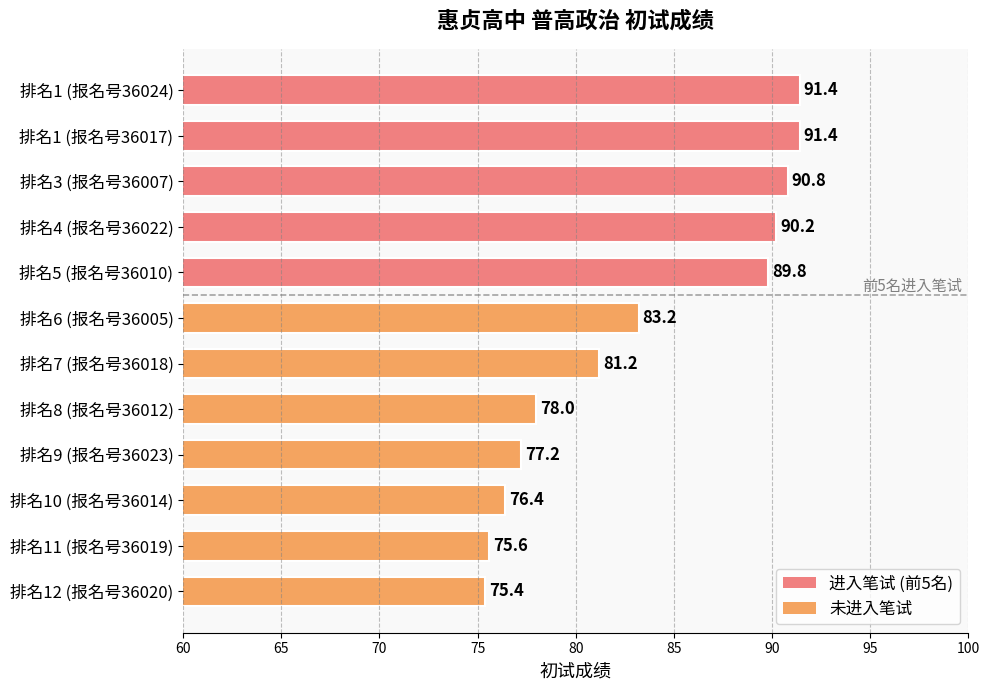

Count the number of data series in this chart.

1